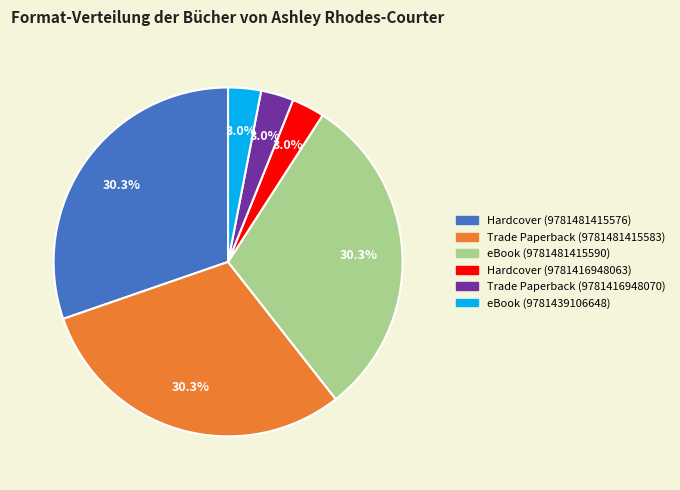

Between Hardcover (9781481415576) and Hardcover (9781416948063), which is larger?

Hardcover (9781481415576)